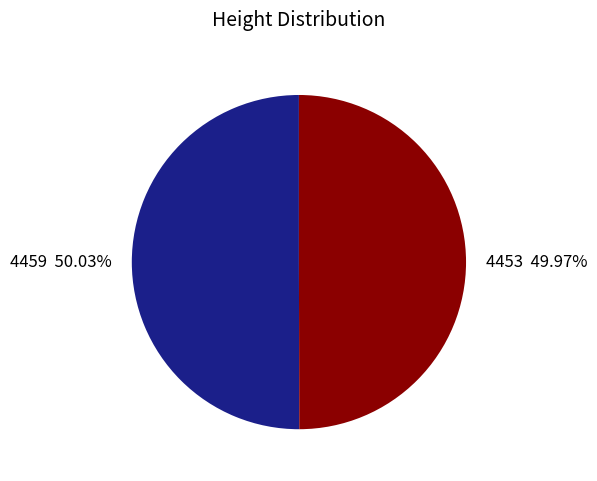

Is it true that 4453 is 50% of the pie?

True